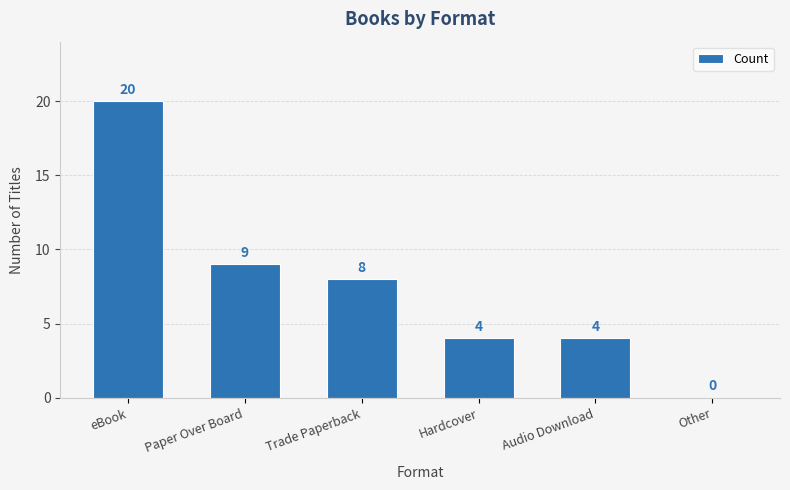

The value at Paper Over Board is 9. True or false?

True